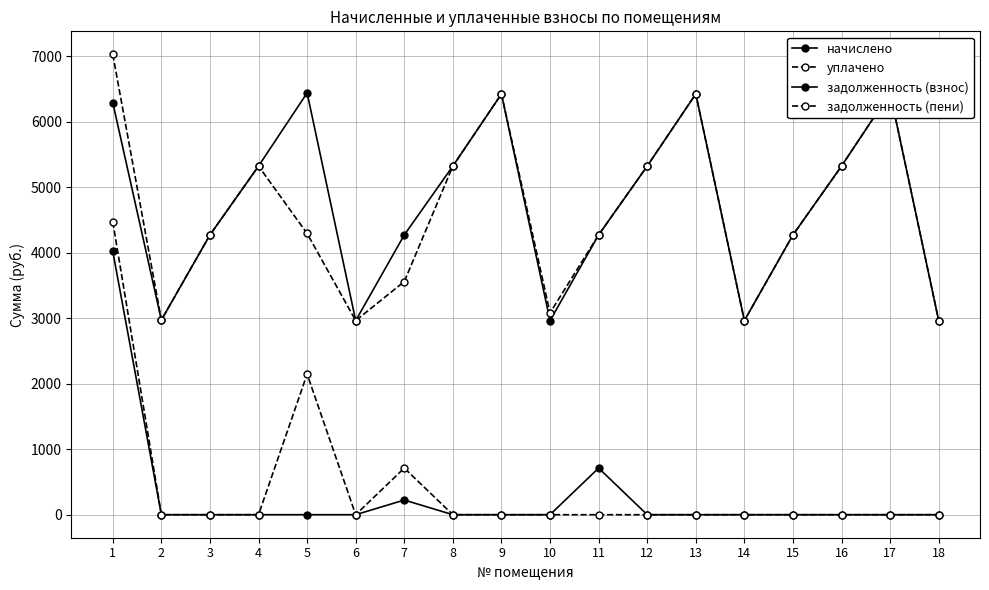

At which label is задолженность (пени) closest to 2236?

5